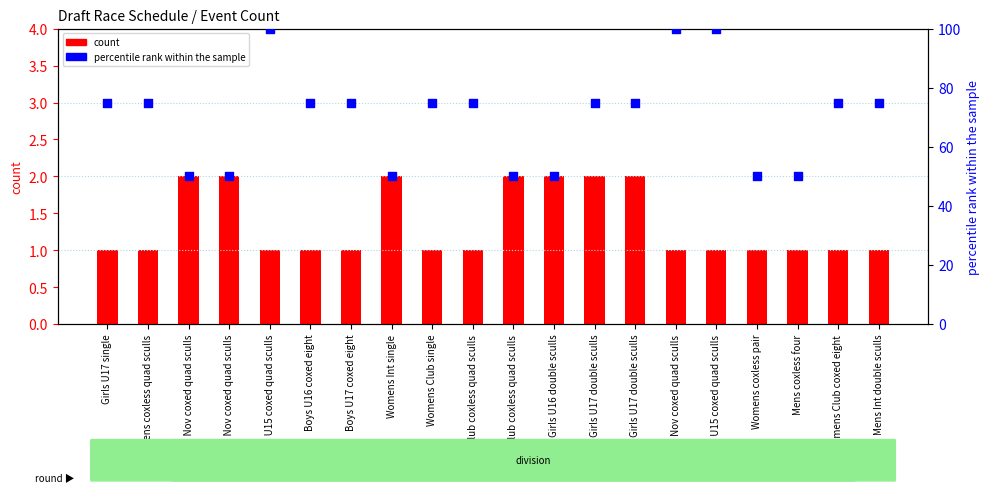

Which series has the widest spread of Y values?

percentile rank within the sample